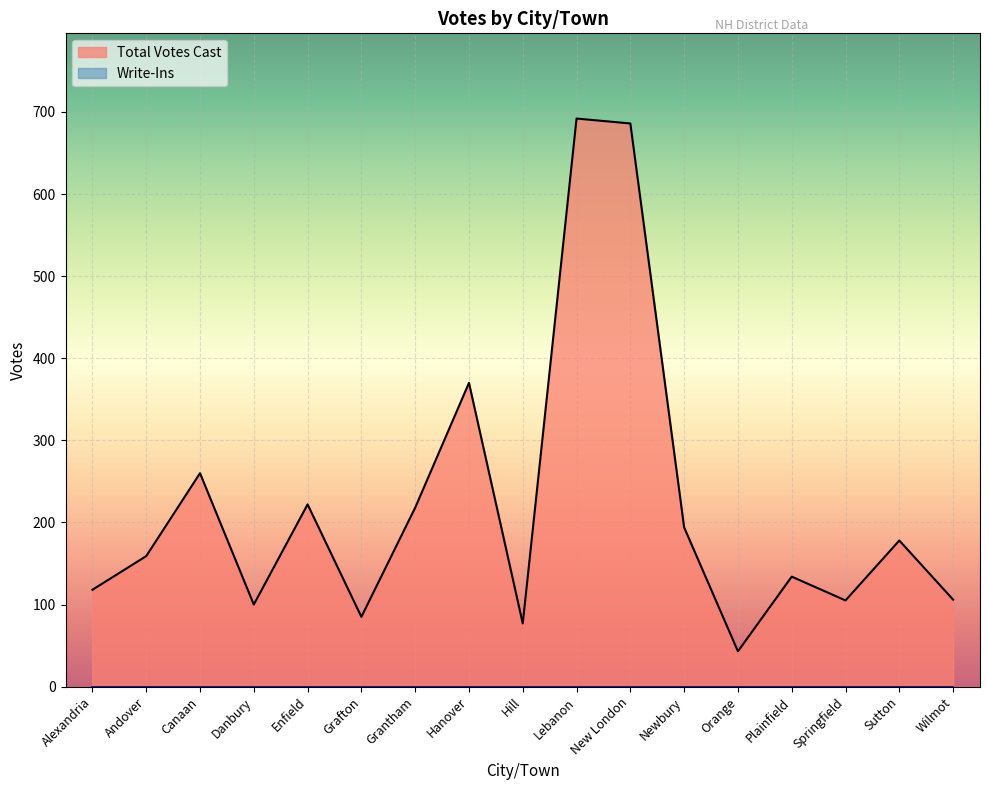

How many values exceed 159?

8